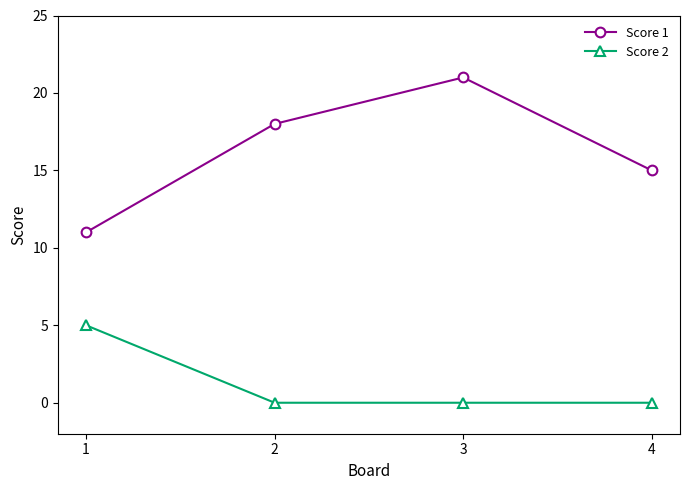

What is the maximum value for Score 2?

5